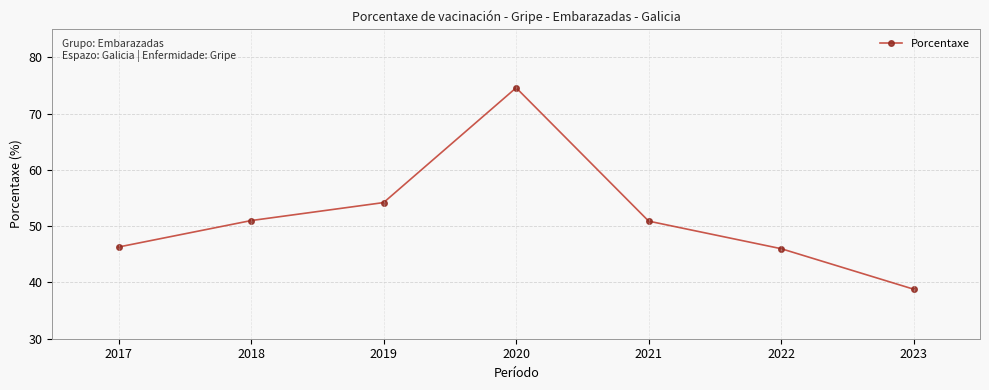

The value at 2020 is 21.9. True or false?

False